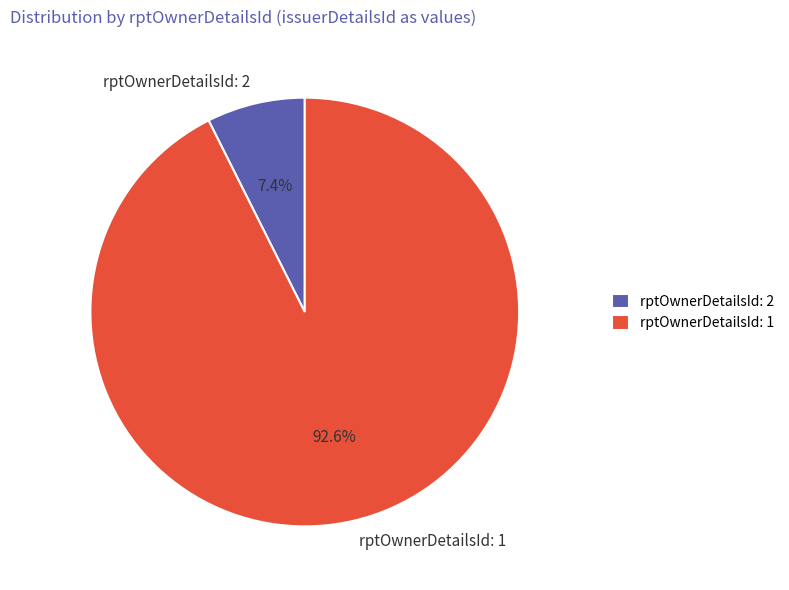

Which slice is the smallest?

rptOwnerDetailsId: 2